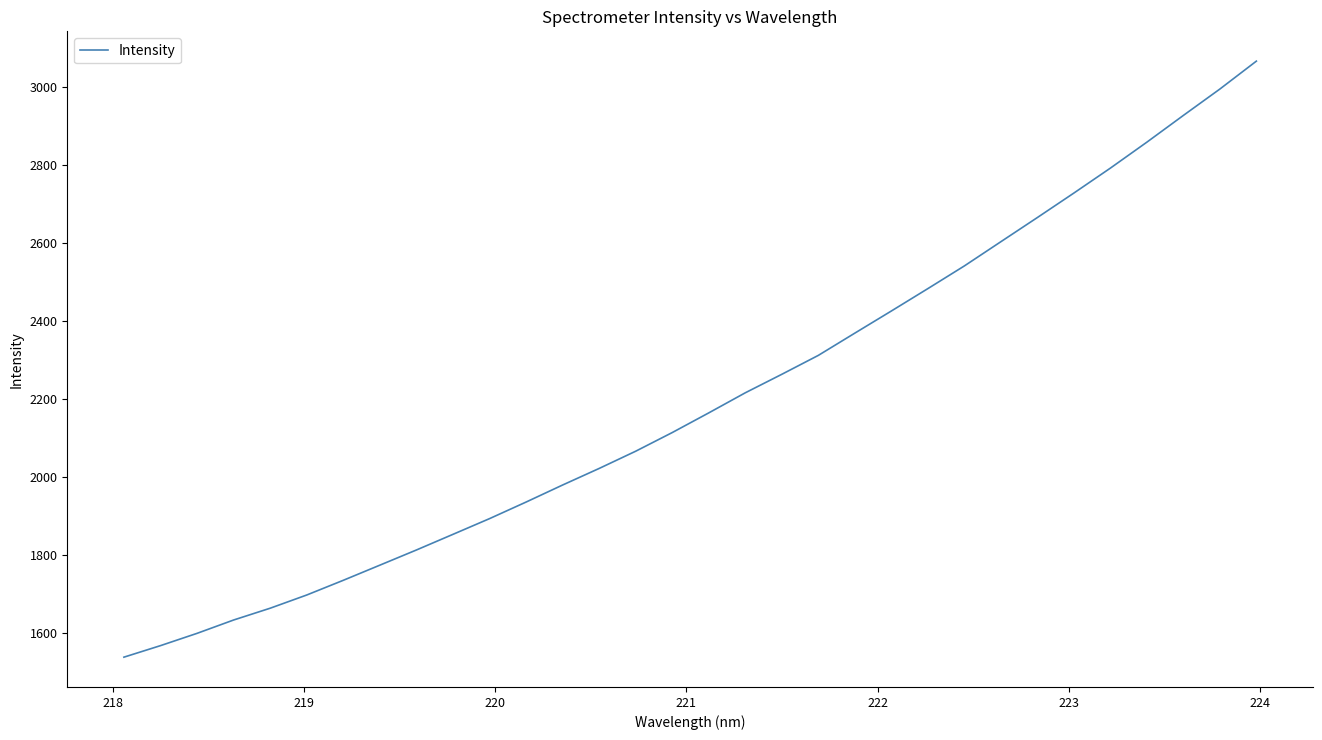

What is the greatest value displayed?

3066.9